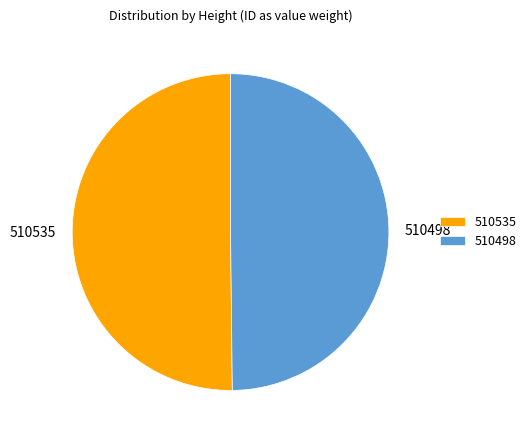

True or false: 510498 accounts for 62% of the total.

False